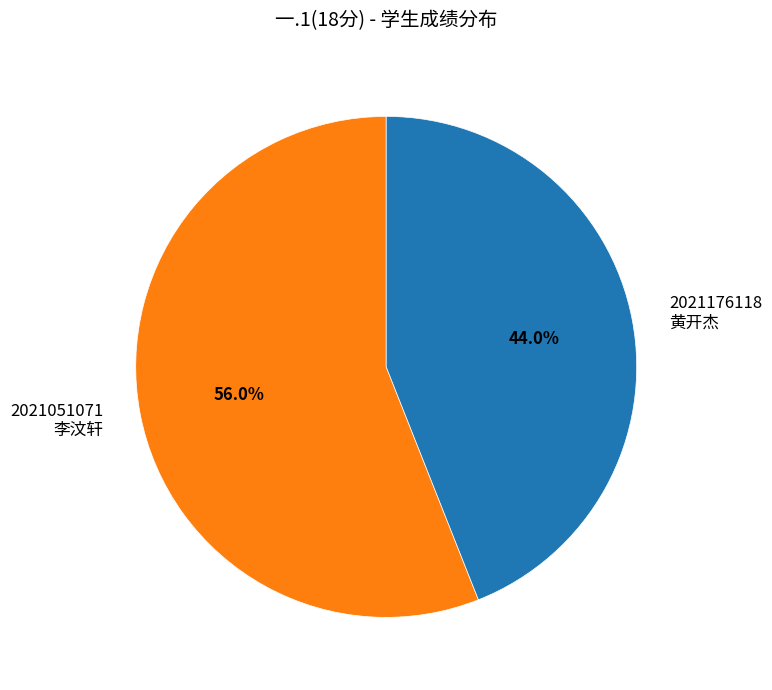

To the nearest percent, what is the average slice percentage?

50%